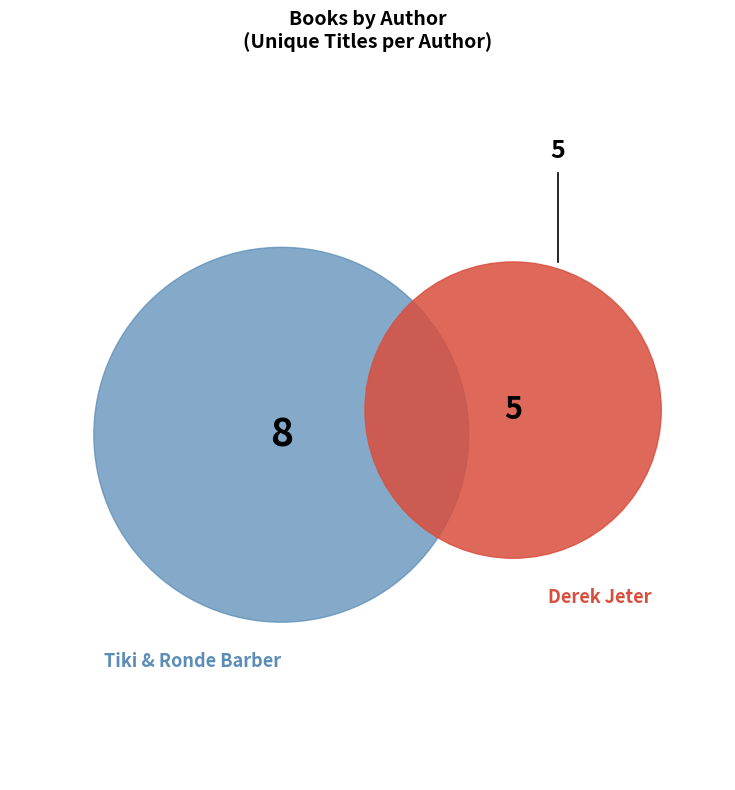

Count the number of slices in the pie.

2